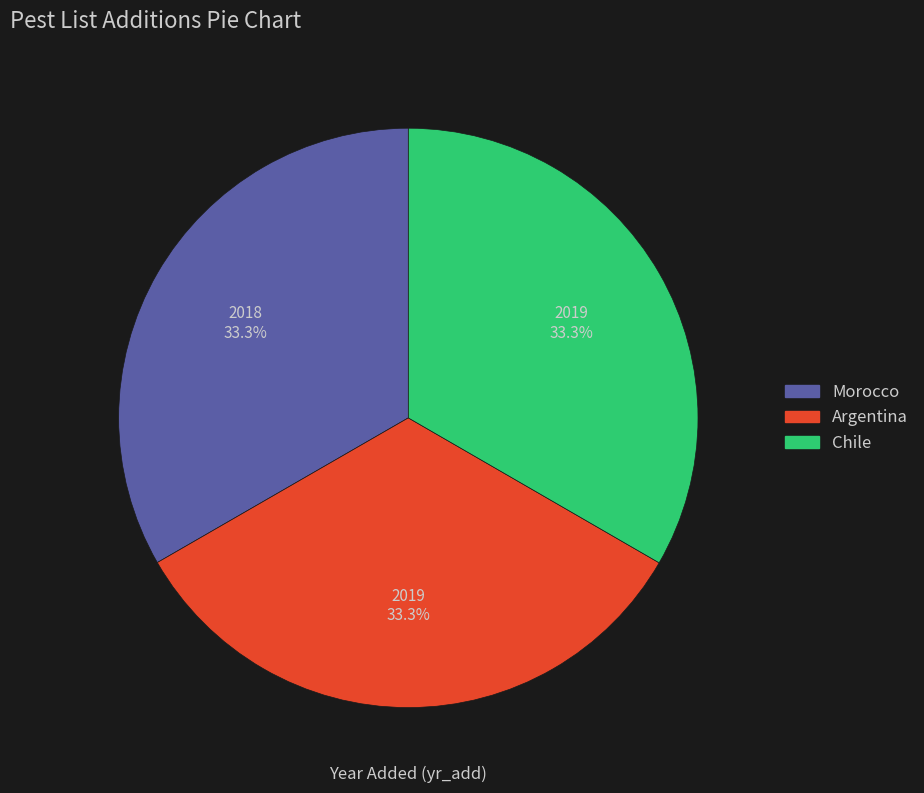

How many segments does this pie chart have?

3